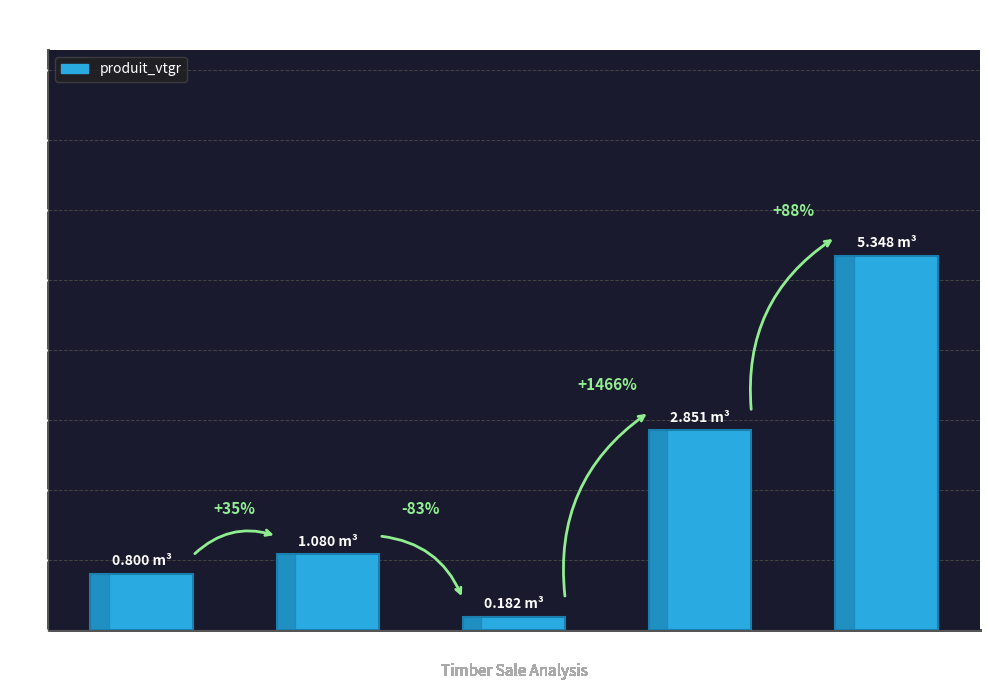

How many bars are there in total?

5